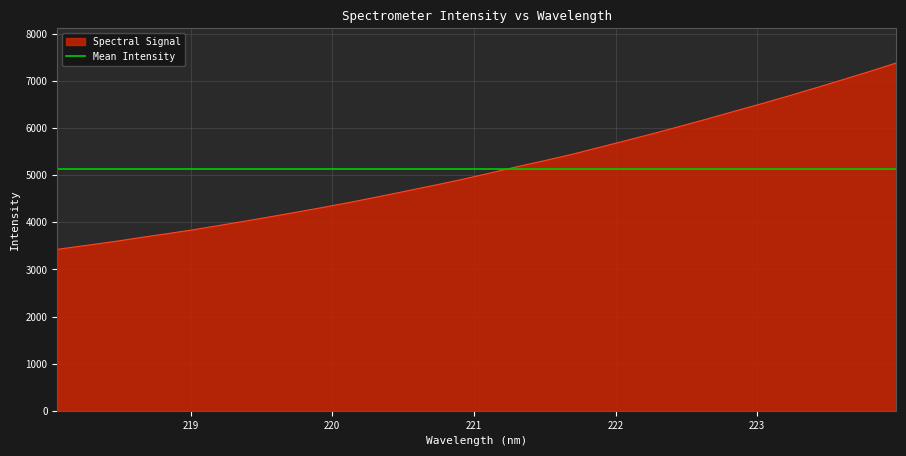

What position from the right is 219.589?

24